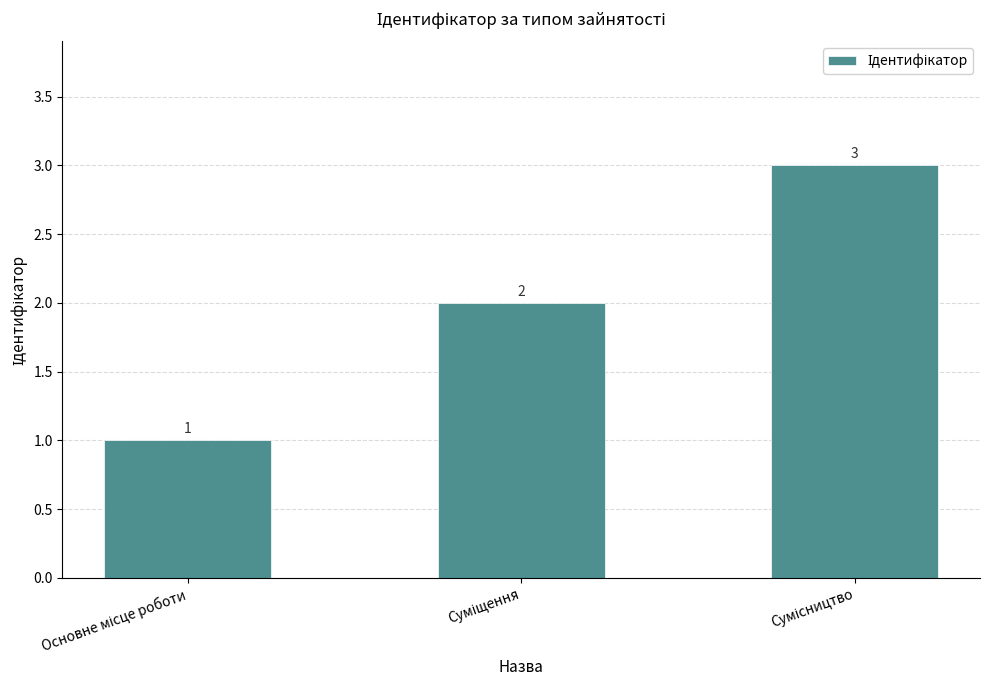

How many series are shown in this chart?

1